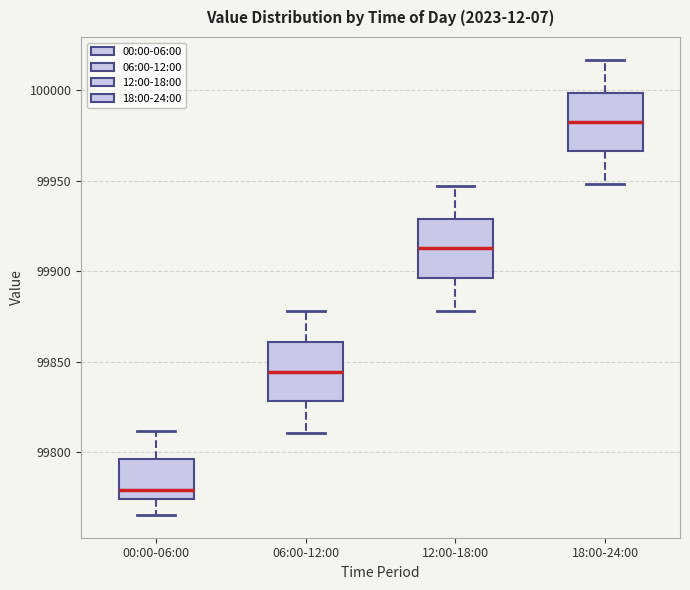

Reading left to right, read every box against the y-axis: the position of its median line, the range the box covers, and the ends of its whiskers. The values are not printed on the chart, so give them approximately, as read against the axis.

00:00-06:00: median 99780, box 99775 to 99795, whiskers 99765 to 99810
06:00-12:00: median 99845, box 99830 to 99860, whiskers 99810 to 99880
12:00-18:00: median 99915, box 99895 to 99930, whiskers 99880 to 99945
18:00-24:00: median 99985, box 99965 to 100000, whiskers 99950 to 100015